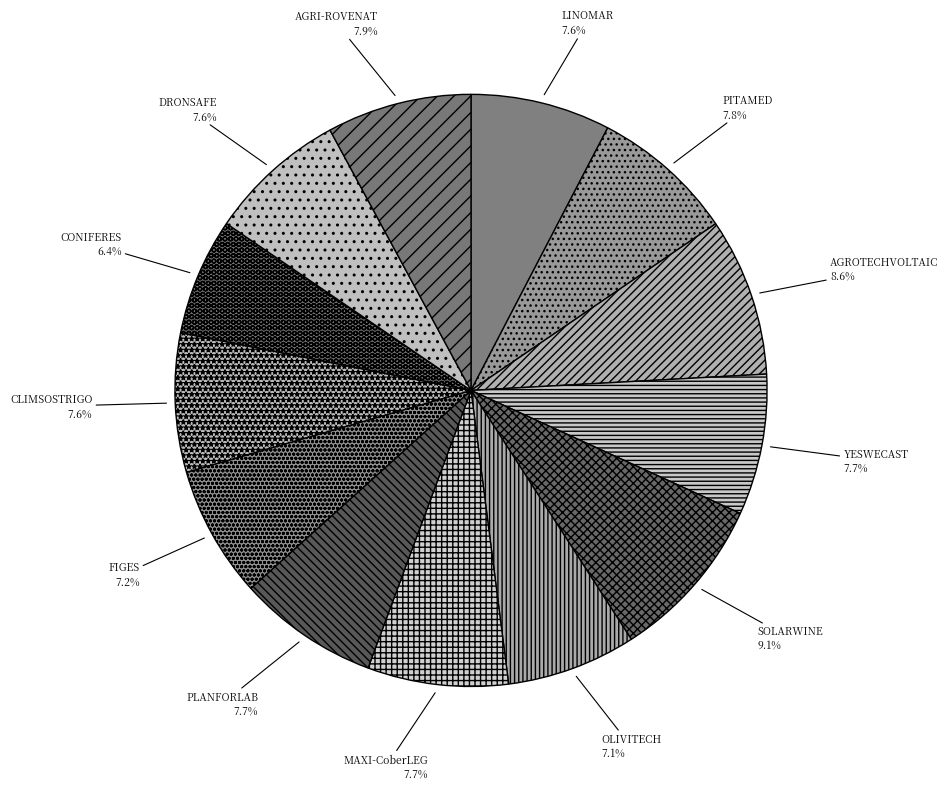

How much of the chart is everything except LINOMAR?

92.4%